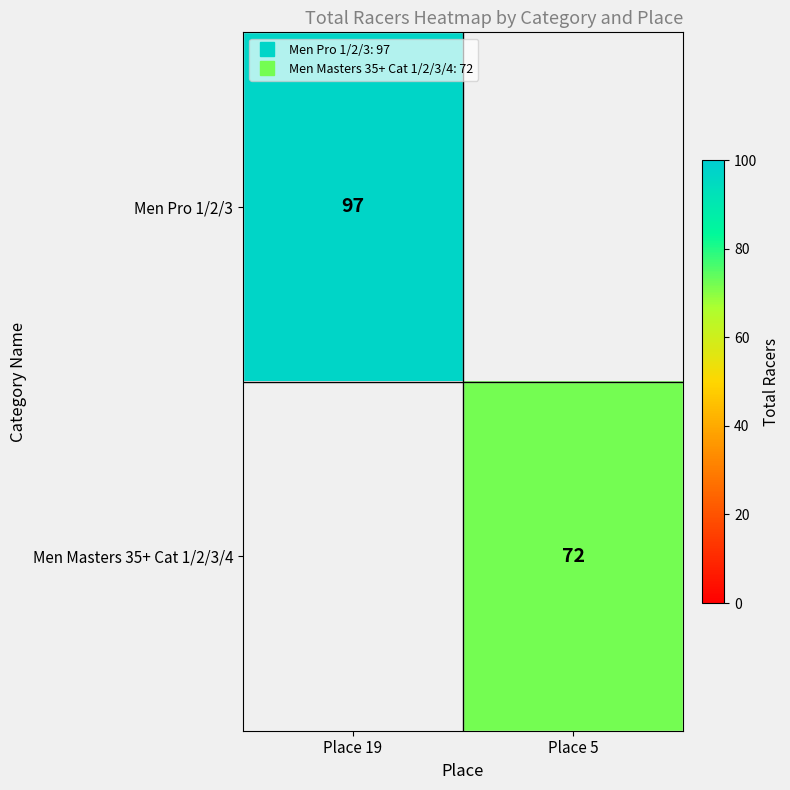

At Place 19, list the series in order from smallest to largest.

Men Pro 1/2/3, Men Masters 35+ Cat 1/2/3/4